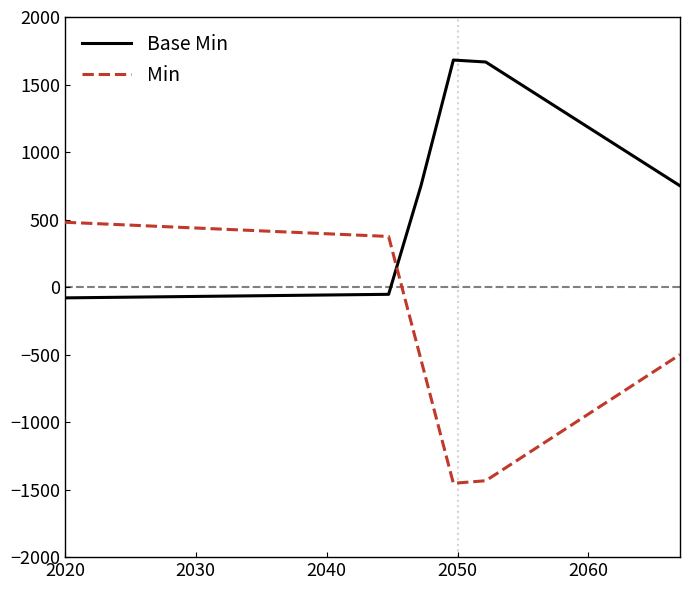

What is the difference between the maximum and minimum values in the Base Min series?

1761.3